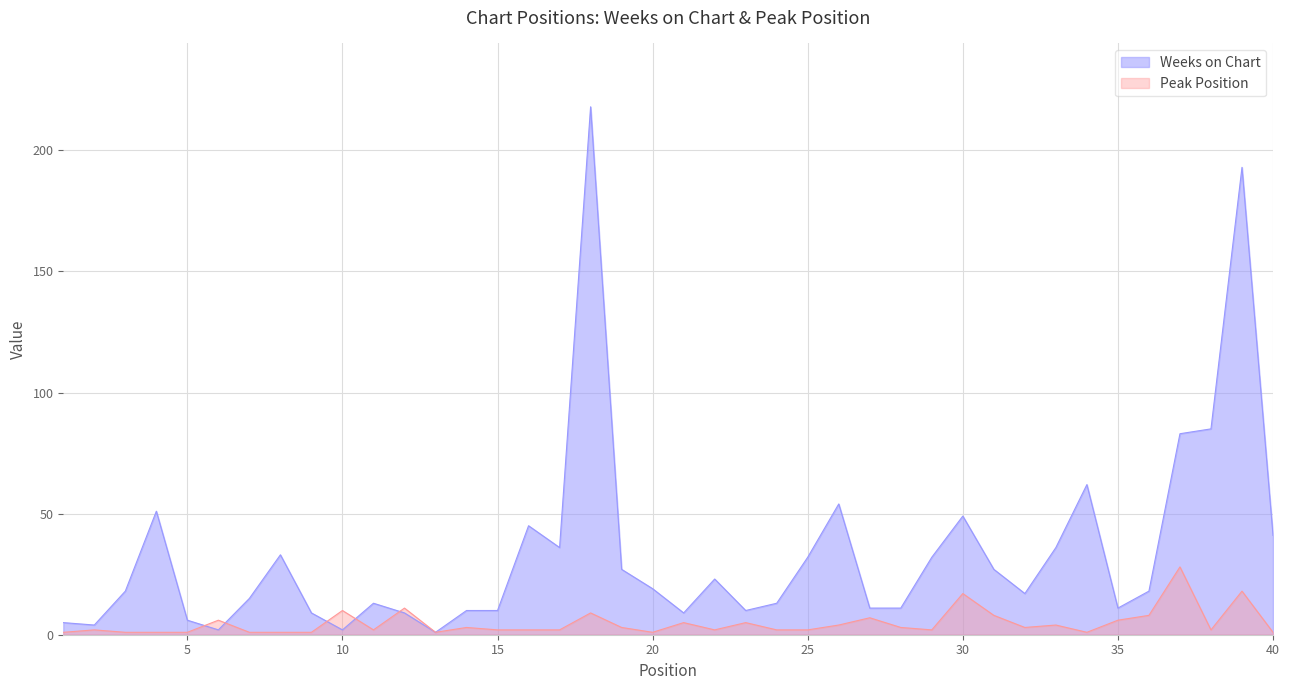

At how many categories does at least one series exceed 209?

1